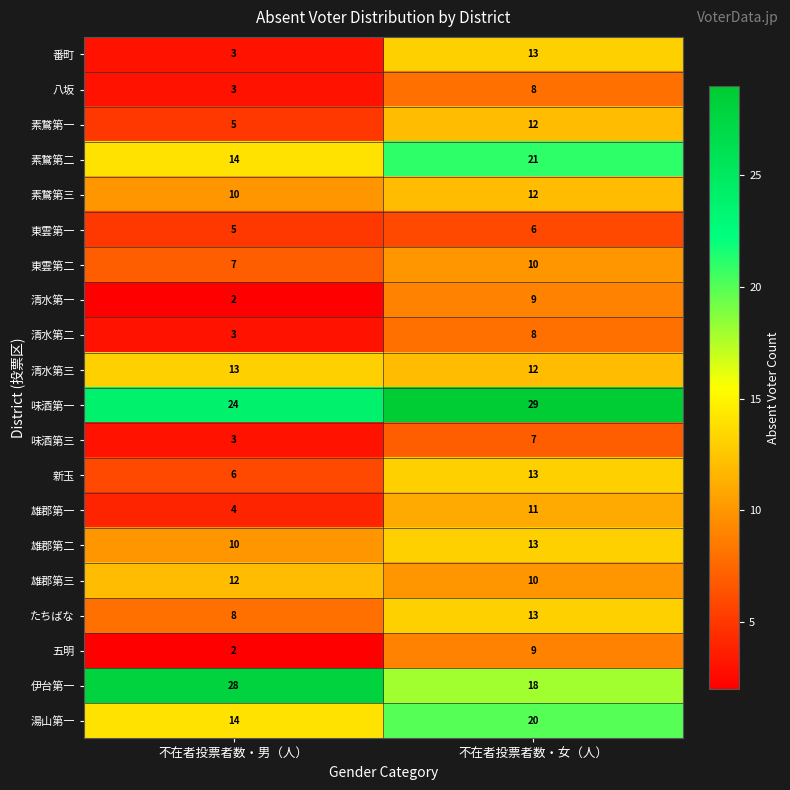

List the labels in order of 八坂 value, smallest first.

不在者投票者数・男（人）, 不在者投票者数・女（人）